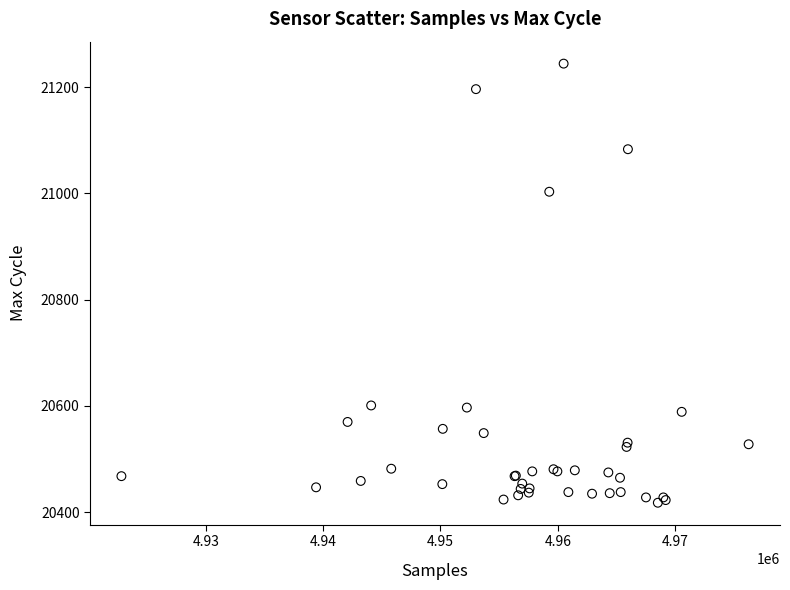

What Y value in the scatter plot is closest to 20831?

21003